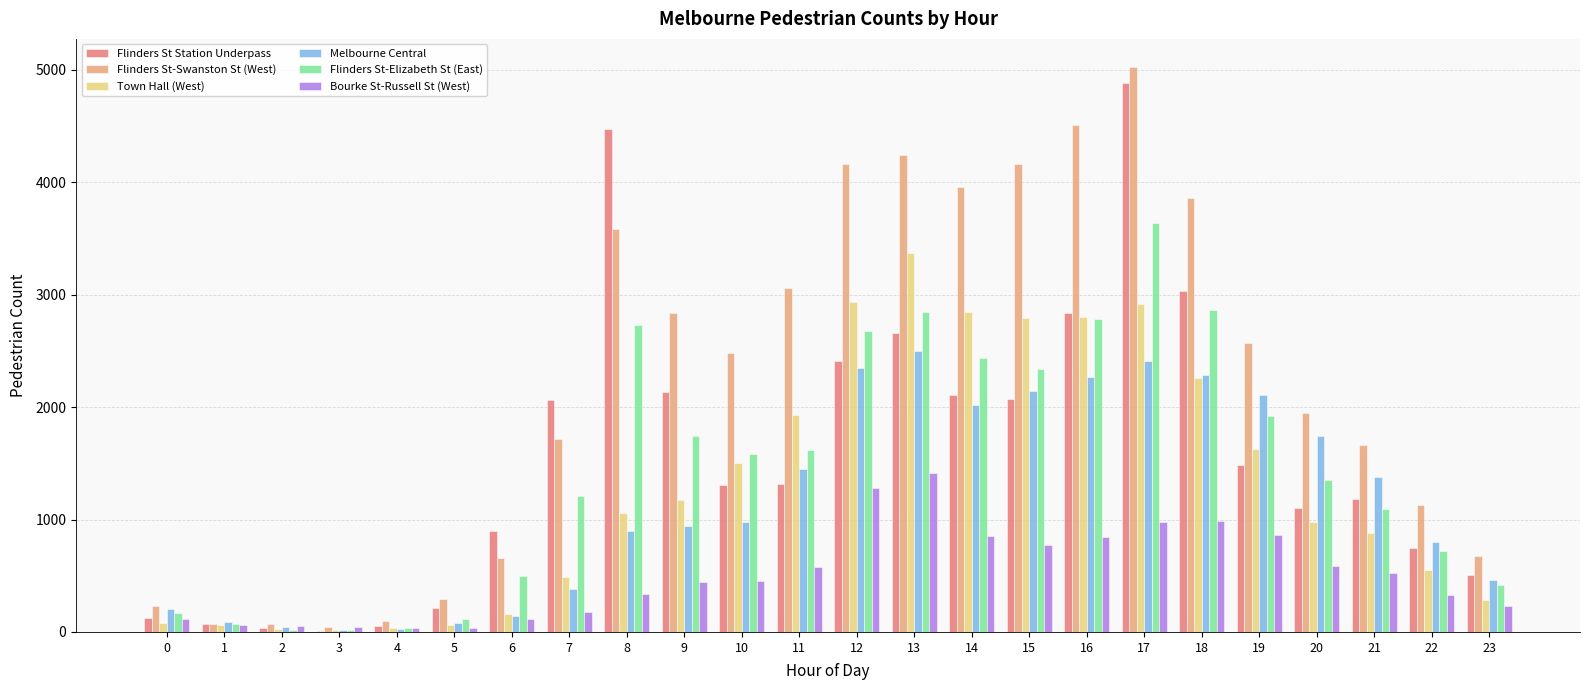

Which series has the largest range (max minus min)?

Flinders St-Swanston St (West)